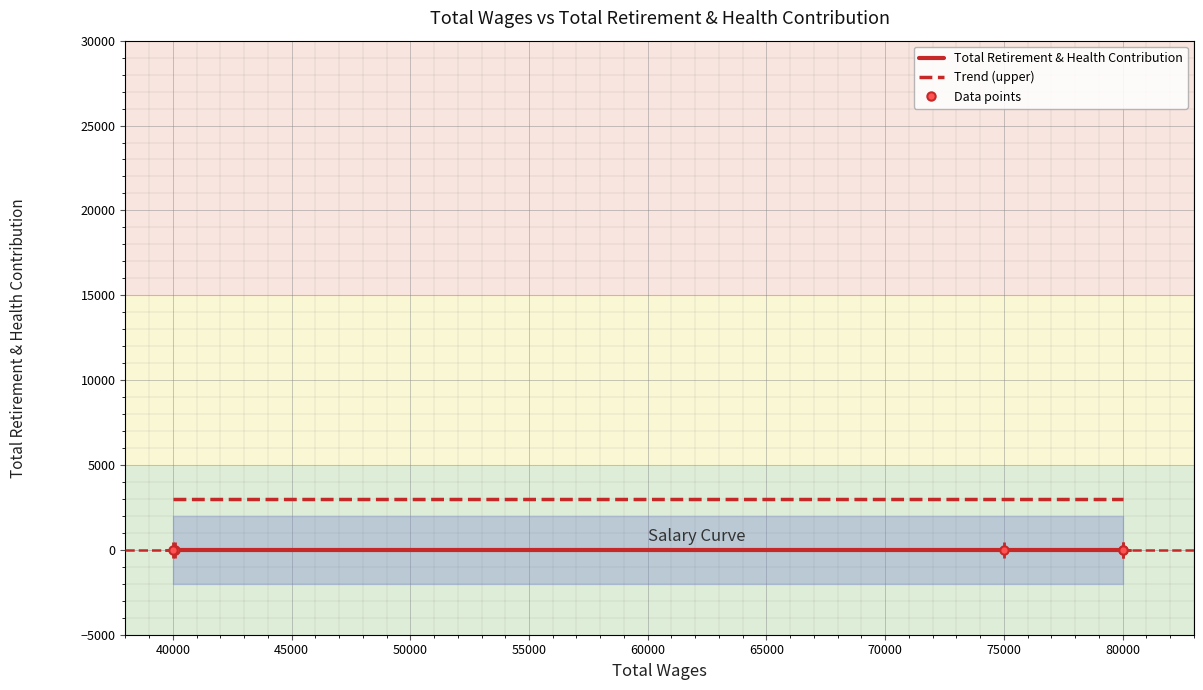

The Trend (upper) series shows 3000 at 75000. True or false?

True